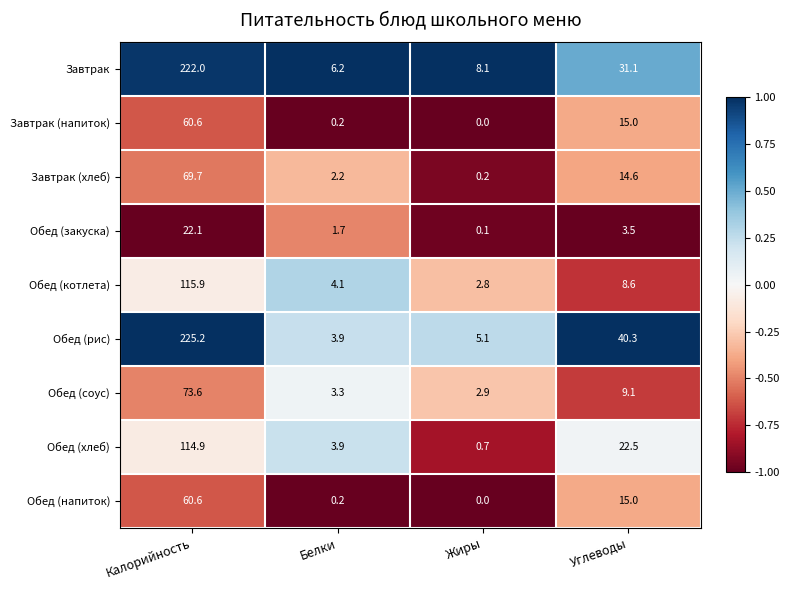

What is the greatest value displayed?

225.2